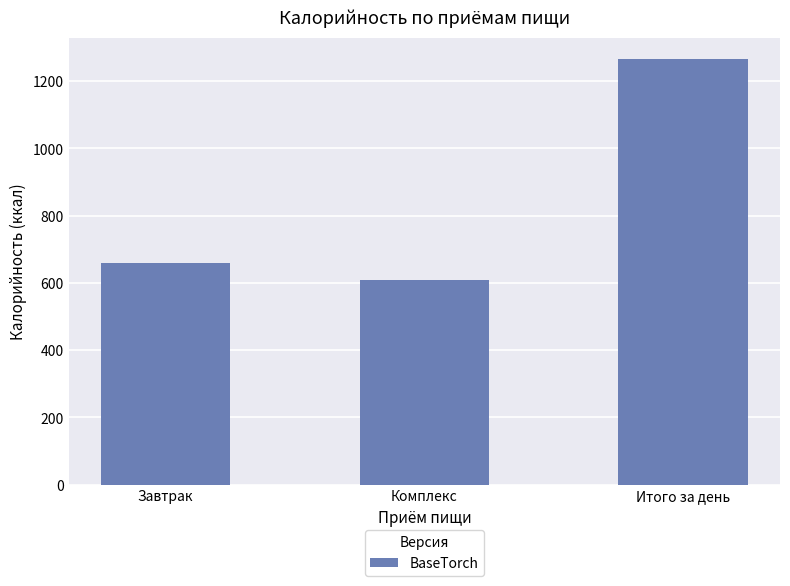

What is the value of the 3rd bar from the left?

1266